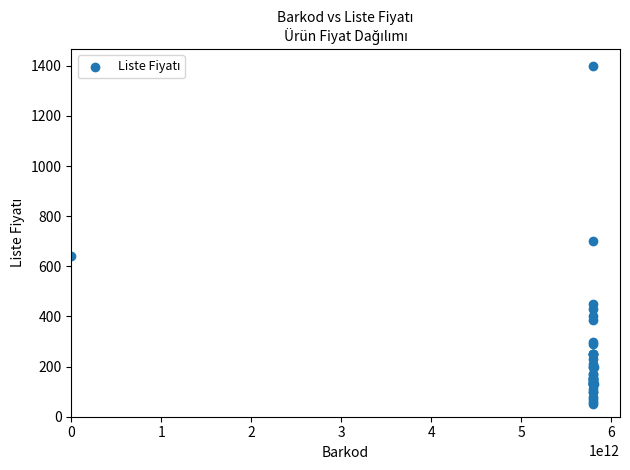

What Y value in the scatter plot is closest to 725?

700